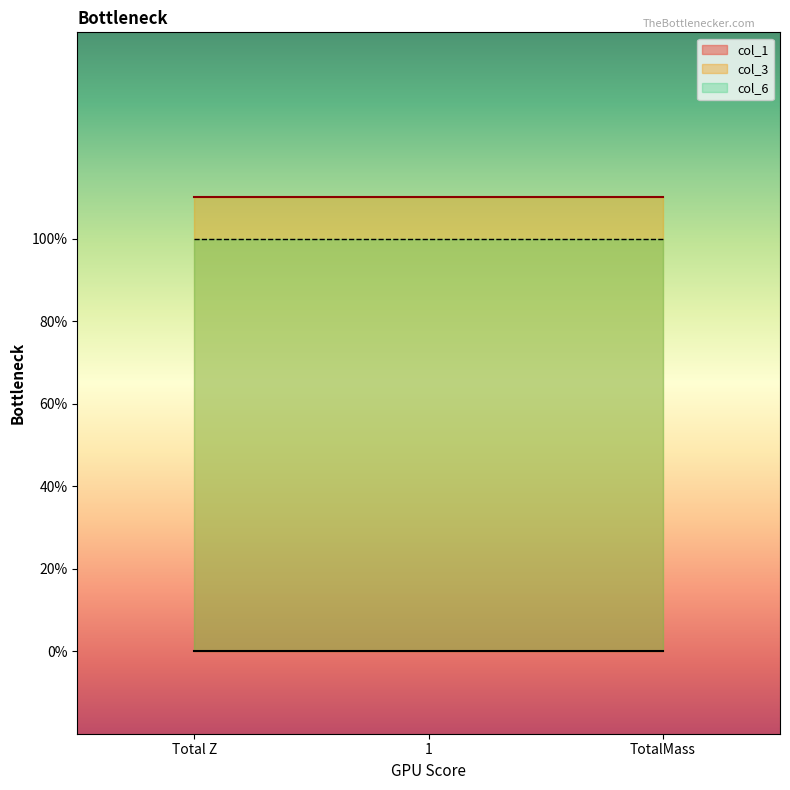

Reading right to left, what are all the values shown in this chart?

col_1: TotalMass=0.0	1=0.0	Total Z=0.0
col_3: TotalMass=1.1	1=1.1	Total Z=1.1
col_6: TotalMass=1.0	1=1.0	Total Z=1.0